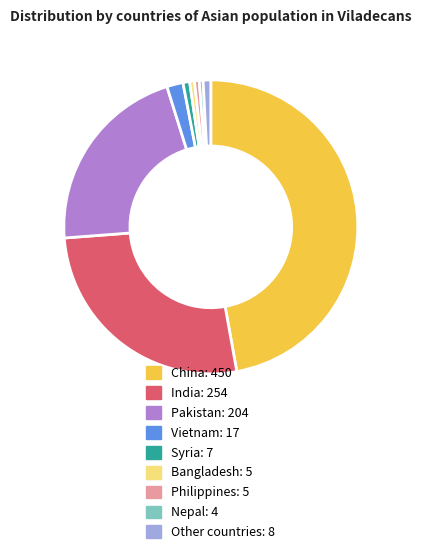

The India slice represents 16% of the pie. True or false?

False